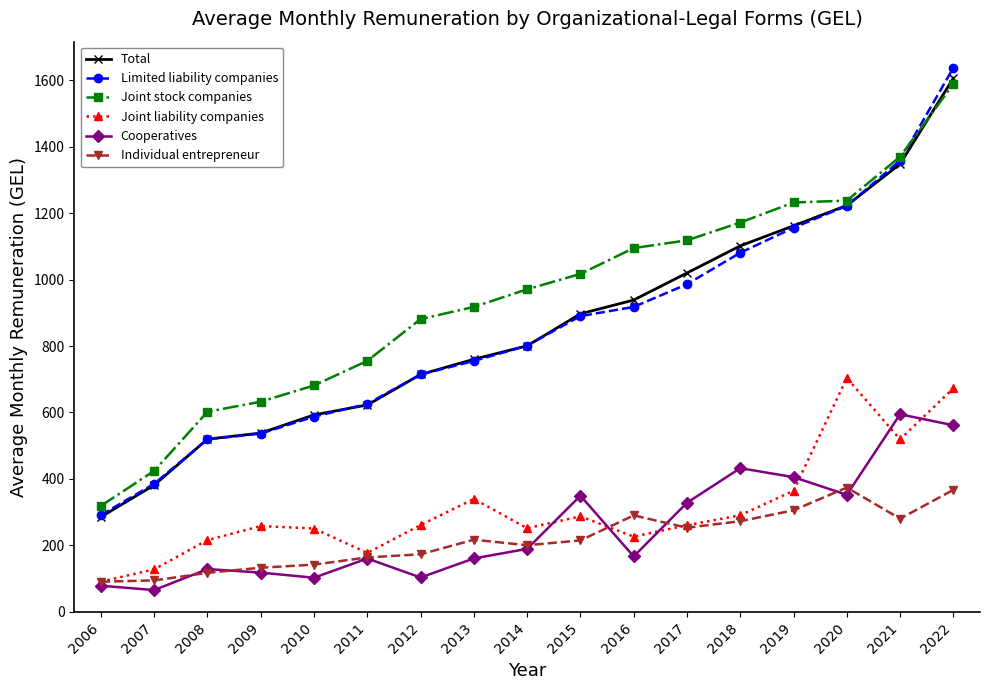

True or false: Limited liability companies has more than 1 interior local peaks.

False